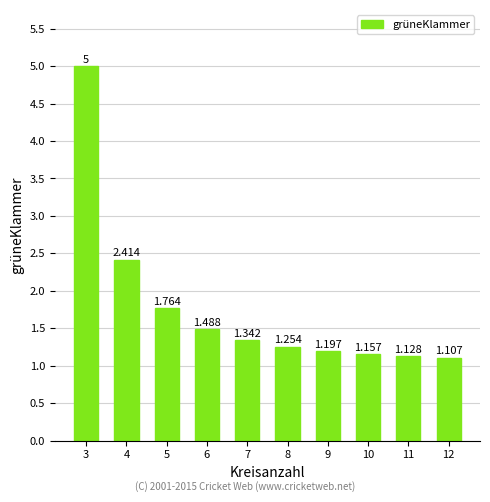

Reading right to left, transcribe all the data shown in this chart.

12=1.1	11=1.1	10=1.2	9=1.2	8=1.3	7=1.3	6=1.5	5=1.8	4=2.4	3=5.0